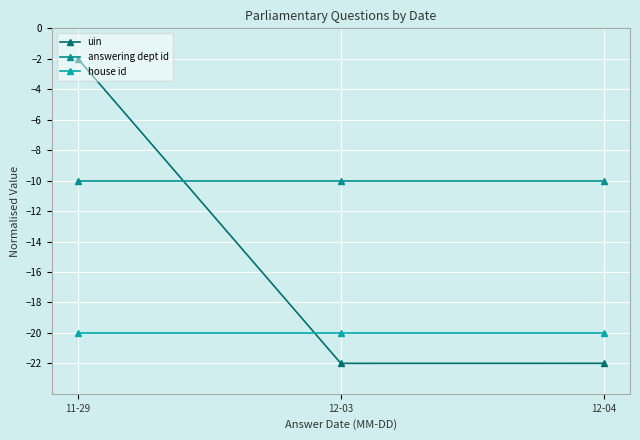

Which series changed the most between 11-29 and 12-04?

uin